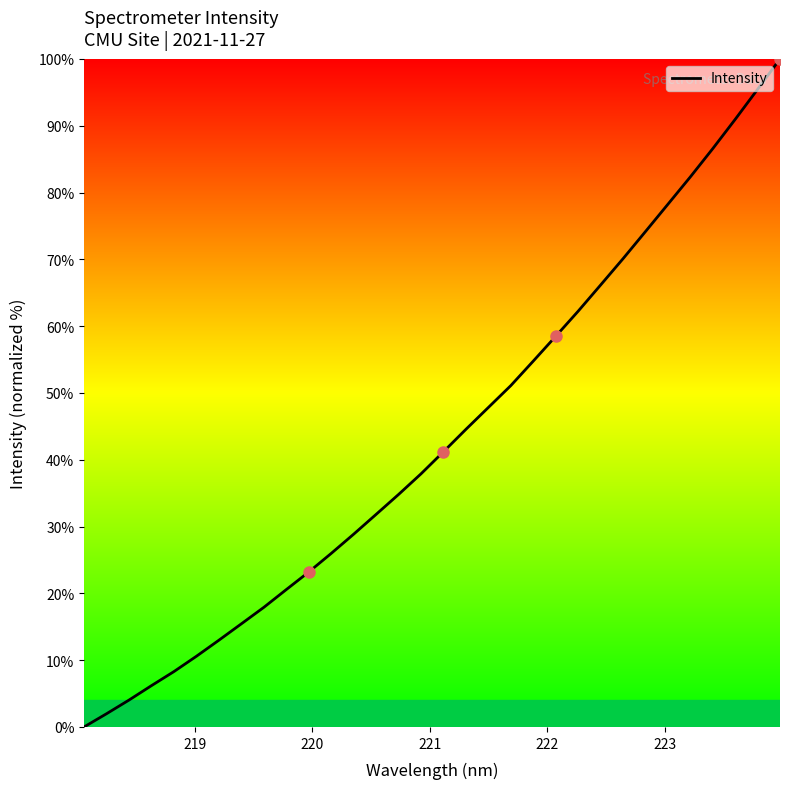

What is the greatest value displayed?

100.0